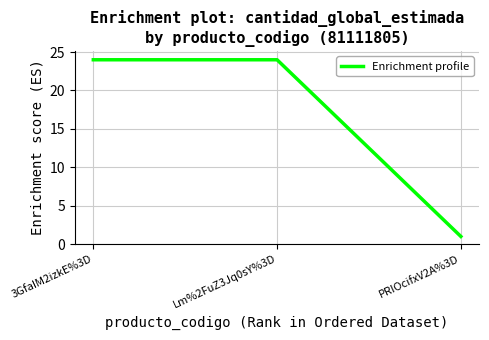

What position from the right is 3GfaIM2izkE%3D?

3